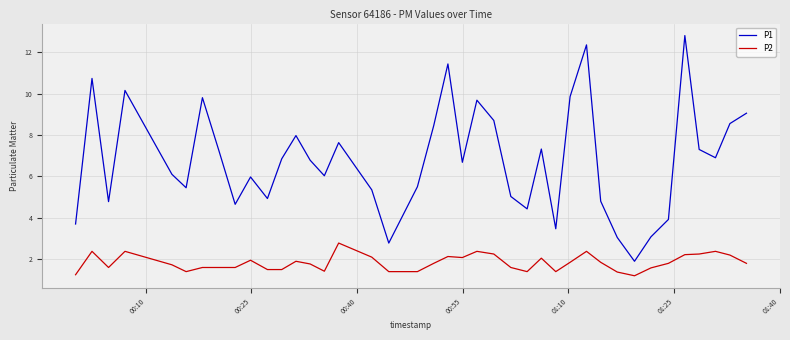

List the series in order of their overall mean, highest first.

P1, P2